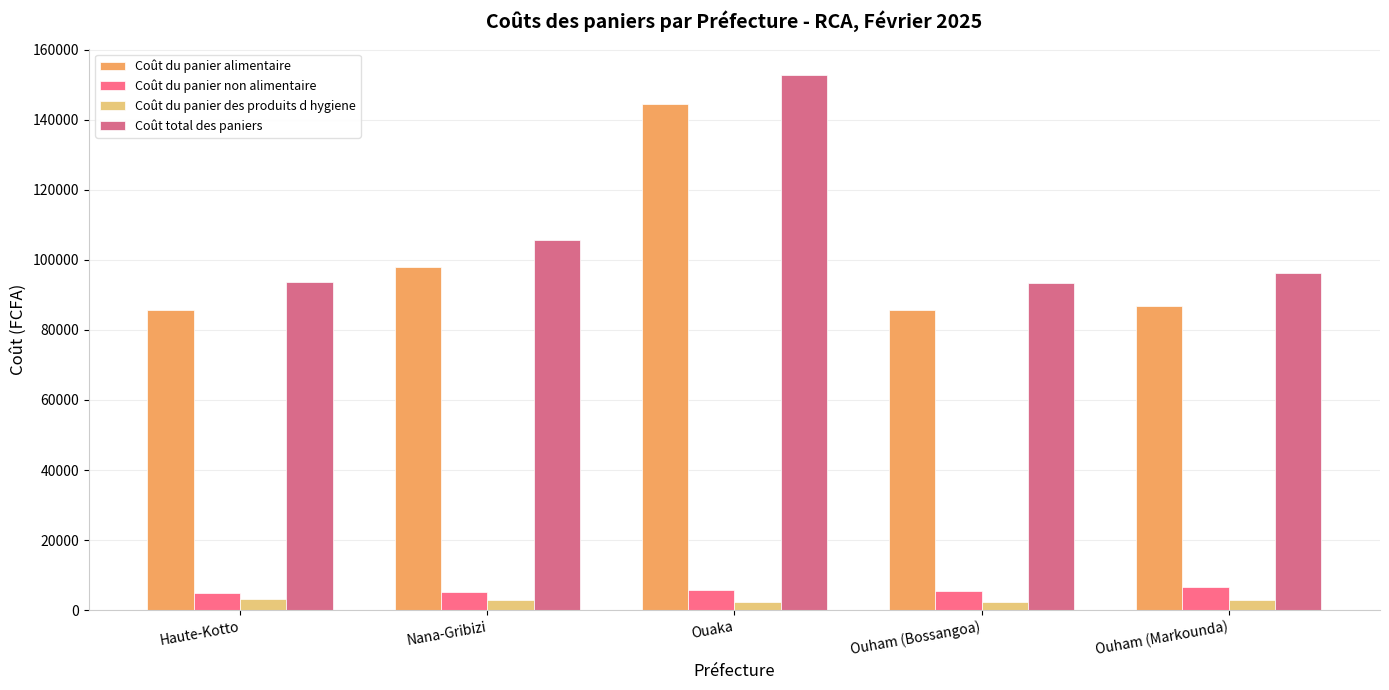

Count the number of data series in this chart.

4